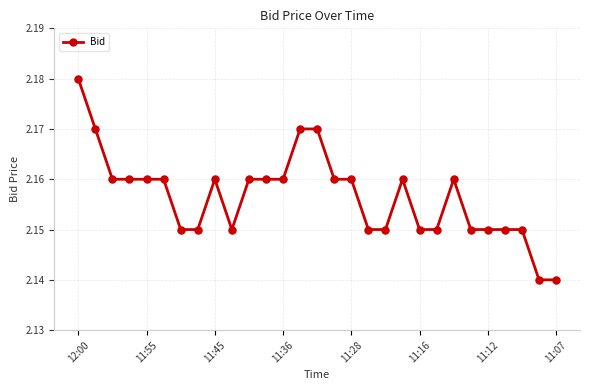

True or false: there are more than 0 points higher than both neighbors.

True